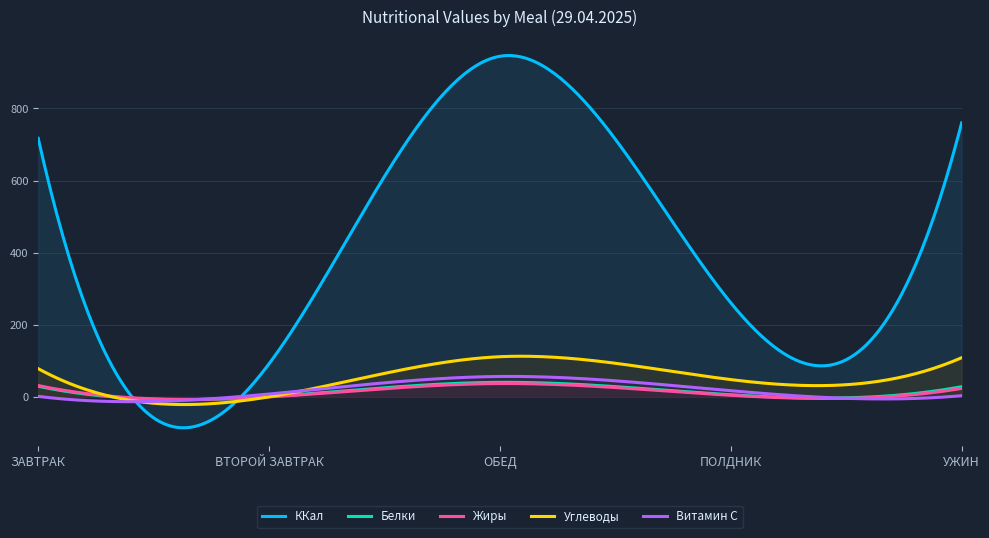

Is the value of Витамин C at ПОЛДНИК greater than the value of Белки at ЗАВТРАК?

No